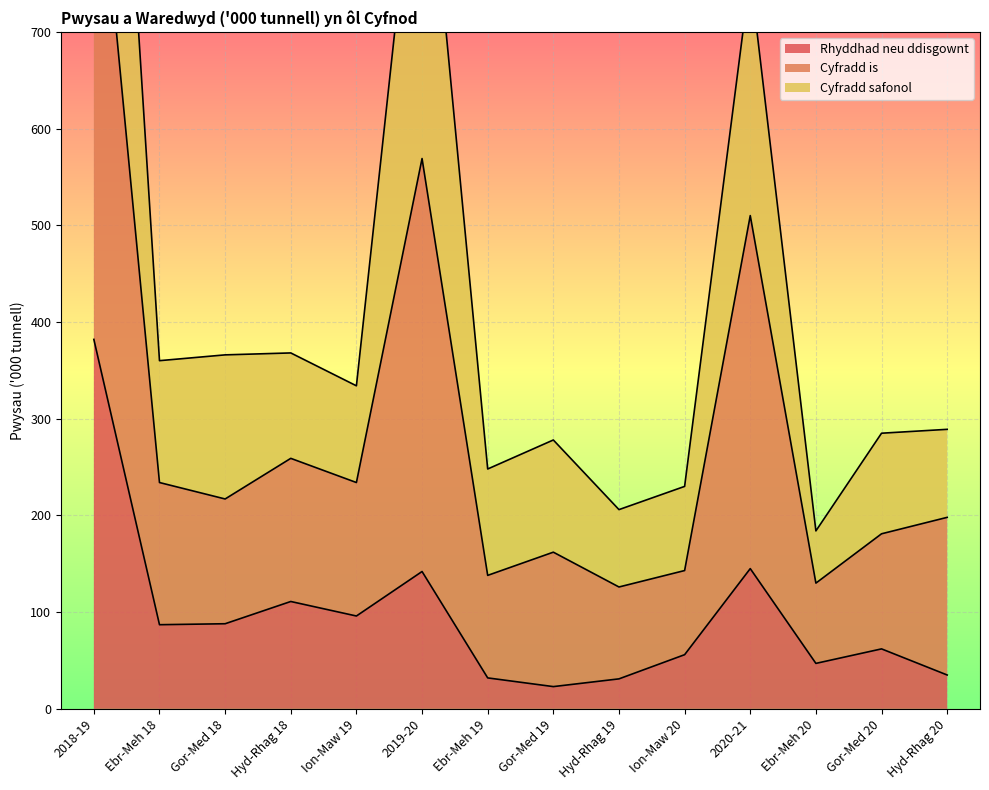

The Rhyddhad neu ddisgownt series shows 25 at Ebr-Meh 18. True or false?

False